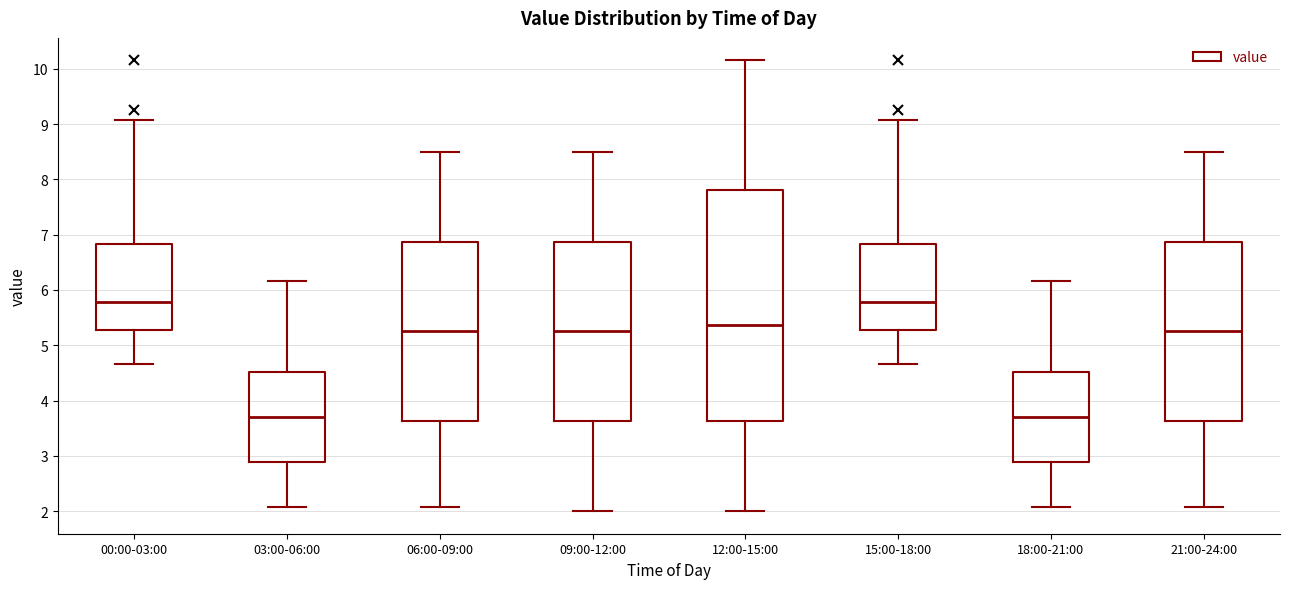

Reading left to right, transcribe this box plot: for each box, give where its median line is, the range the box spans, and where its two whiskers end, as read against the y-axis. The values are not printed on the chart, so give them approximately, as read against the axis.

00:00-03:00: median 5.8, box 5.3 to 6.8, whiskers 4.7 to 9.1
03:00-06:00: median 3.7, box 2.9 to 4.5, whiskers 2.1 to 6.2
06:00-09:00: median 5.3, box 3.6 to 6.9, whiskers 2.1 to 8.5
09:00-12:00: median 5.3, box 3.6 to 6.9, whiskers 2.0 to 8.5
12:00-15:00: median 5.4, box 3.6 to 7.8, whiskers 2.0 to 10.2
15:00-18:00: median 5.8, box 5.3 to 6.8, whiskers 4.7 to 9.1
18:00-21:00: median 3.7, box 2.9 to 4.5, whiskers 2.1 to 6.2
21:00-24:00: median 5.3, box 3.6 to 6.9, whiskers 2.1 to 8.5